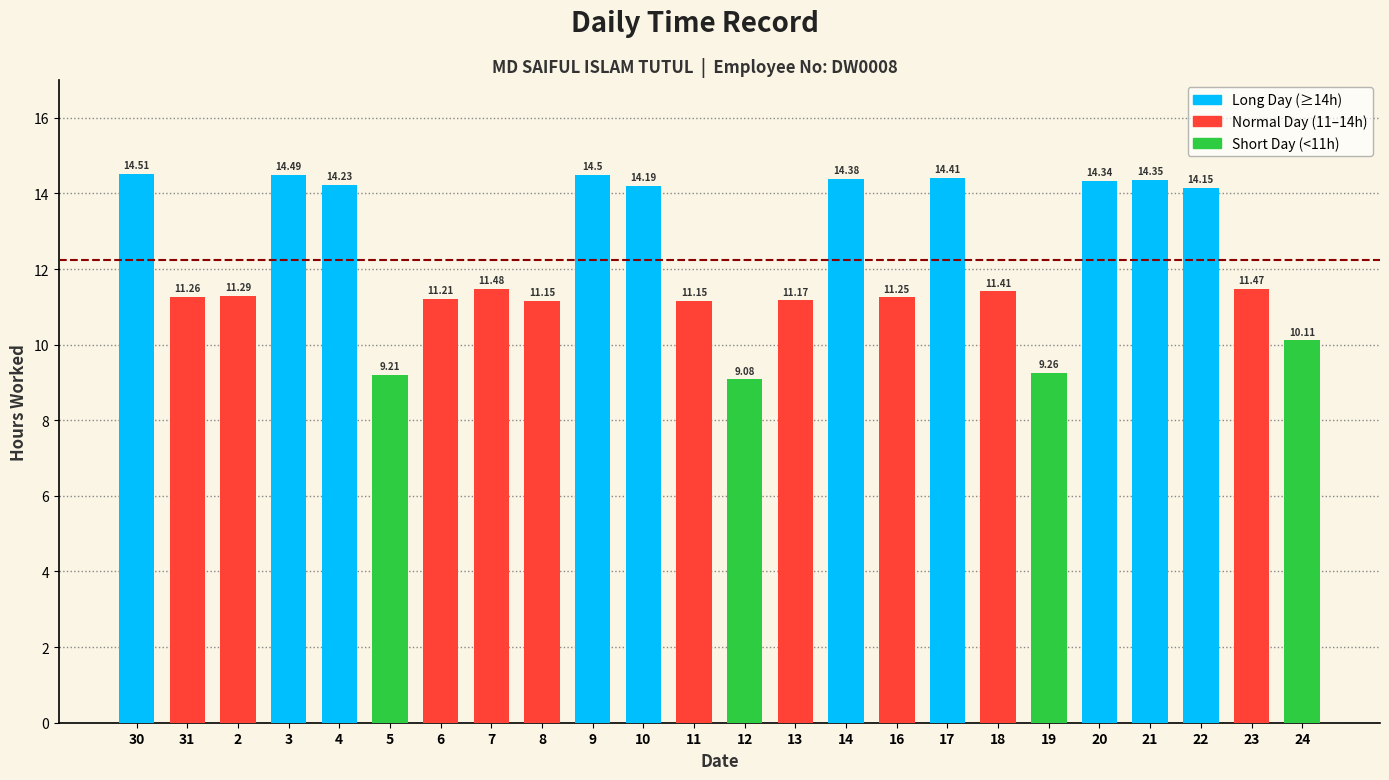

How many values are below 11?

4